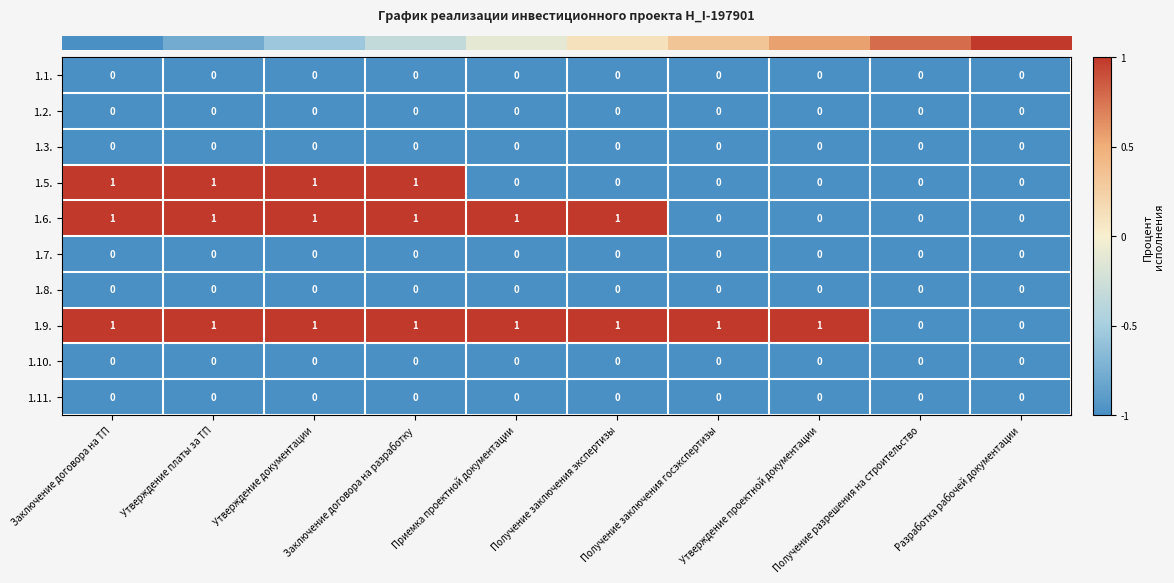

Which series has the largest total across all categories?

1.9.